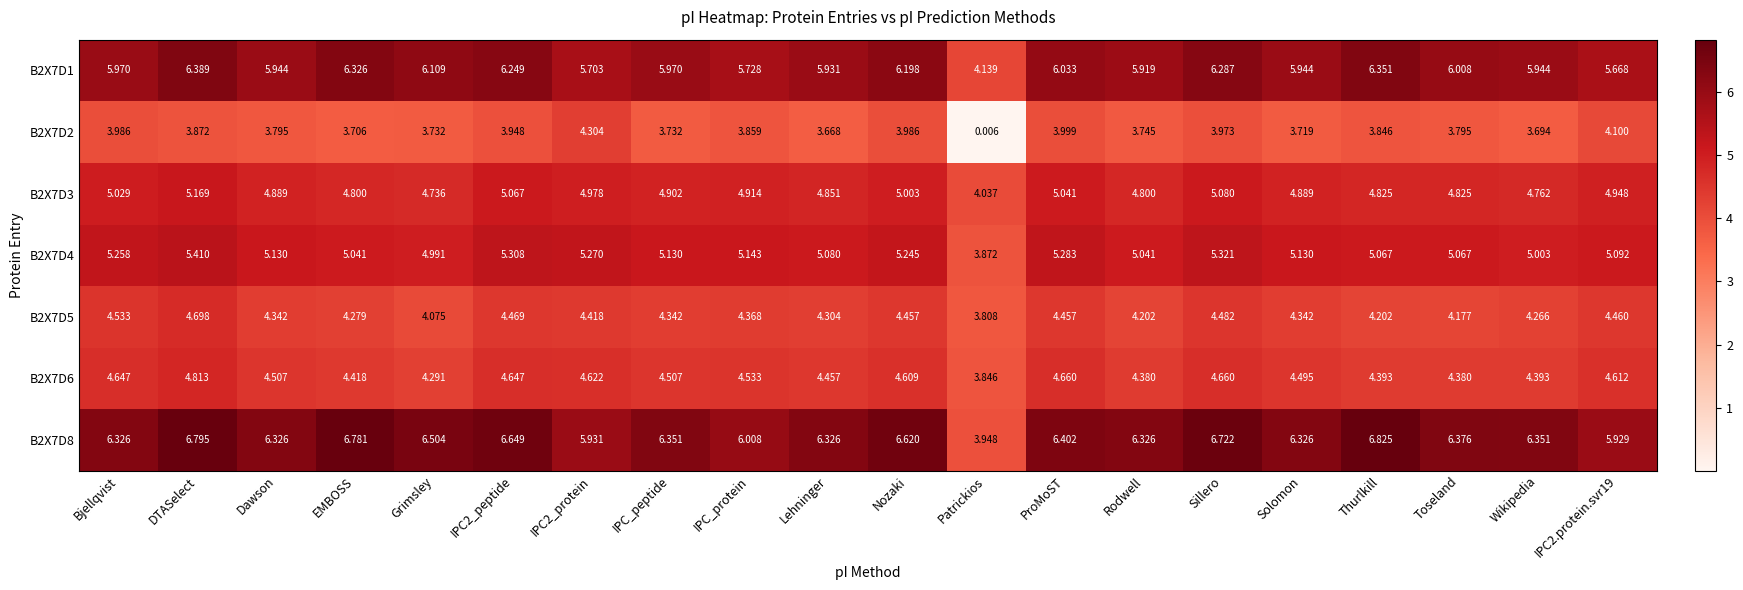

At Solomon, list the series in order from smallest to largest.

B2X7D2, B2X7D5, B2X7D6, B2X7D3, B2X7D4, B2X7D1, B2X7D8